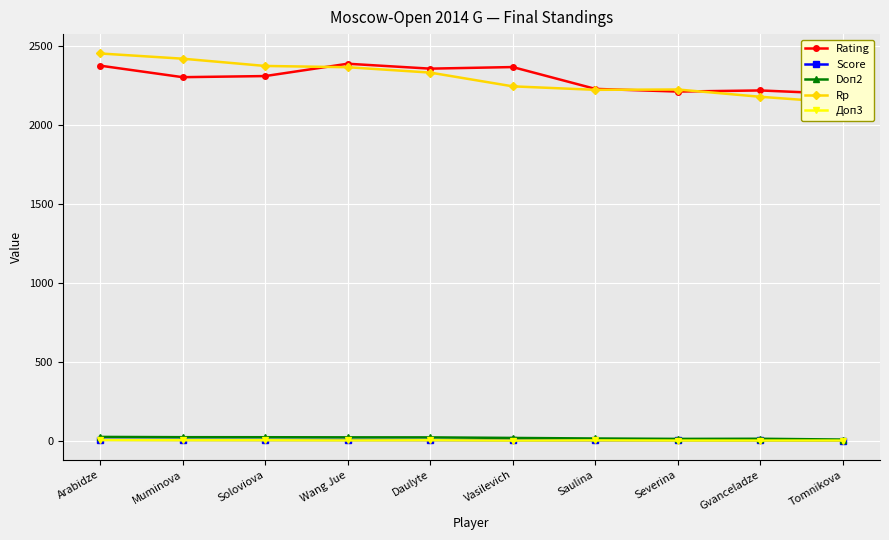

Which has a higher value, Vasilevich or Tomnikova?

Vasilevich